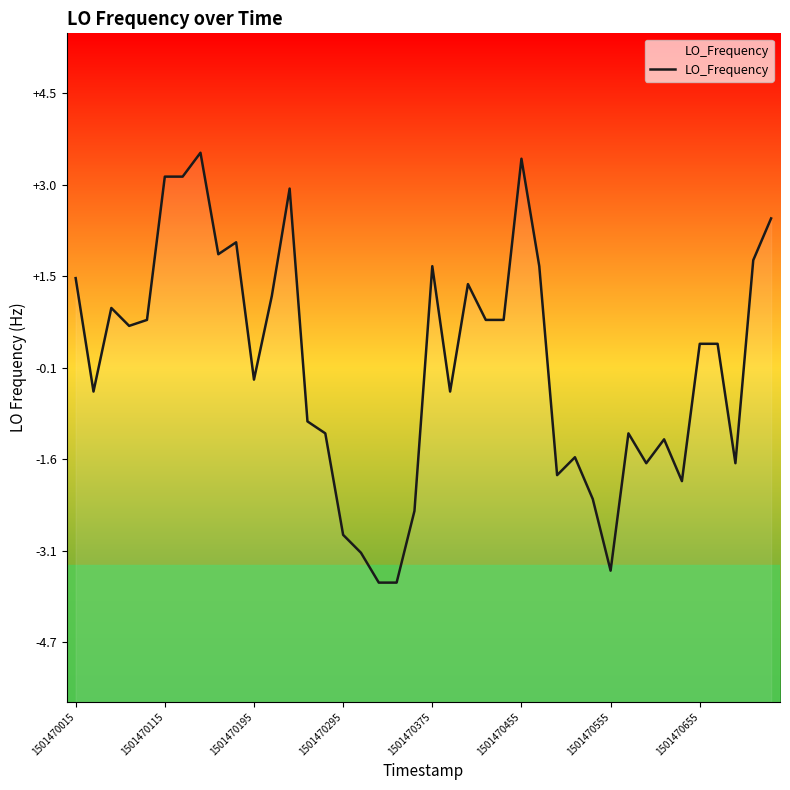

How many negative values are there?

19